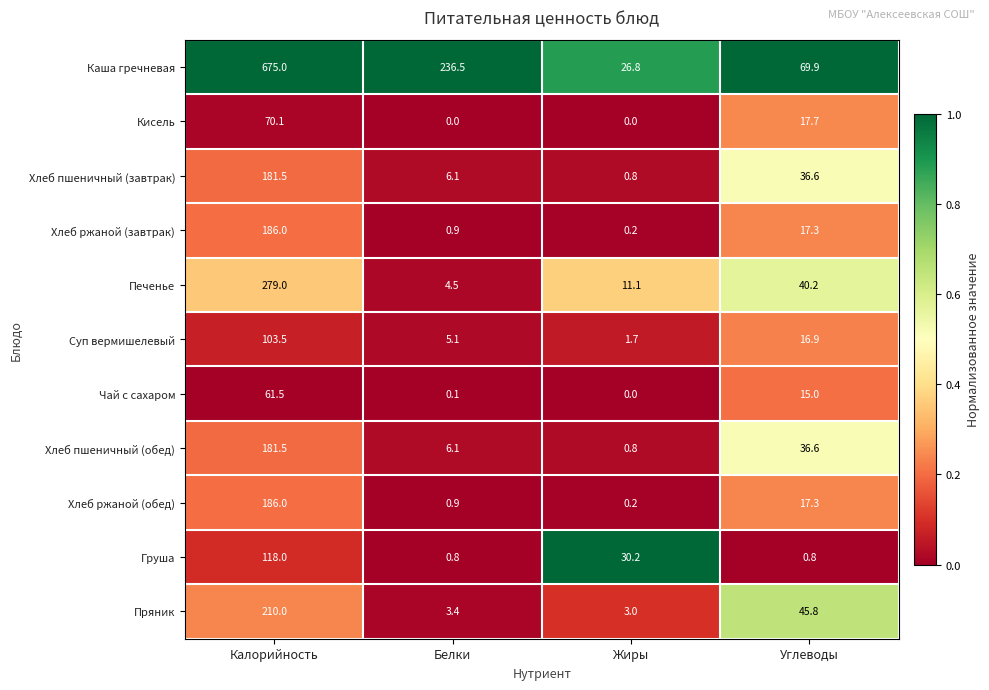

Rank the categories by Каша гречневая value from lowest to highest.

Жиры, Углеводы, Белки, Калорийность